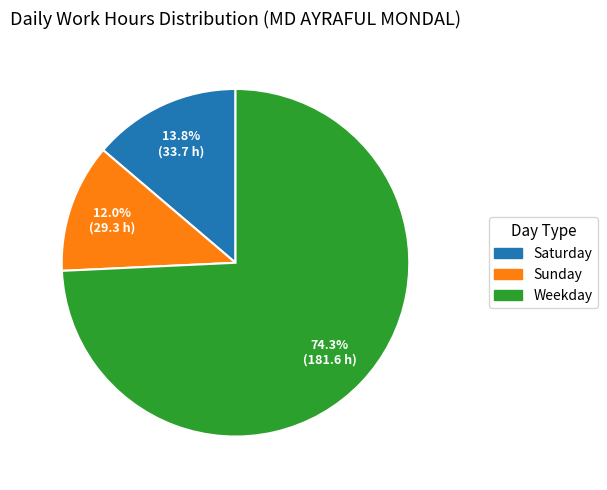

How many slices are in this pie chart?

3